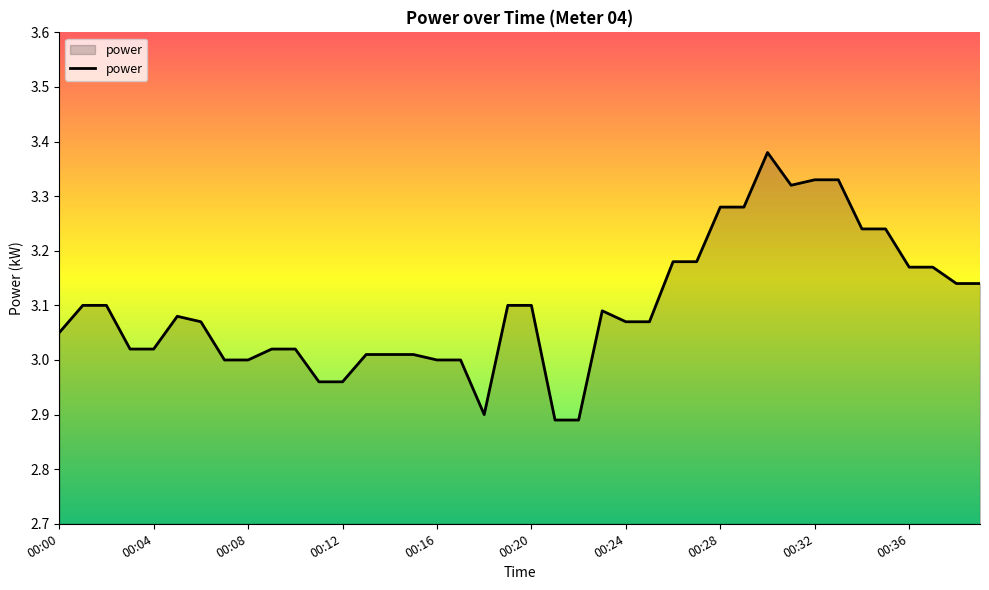

How many series are shown in this chart?

1